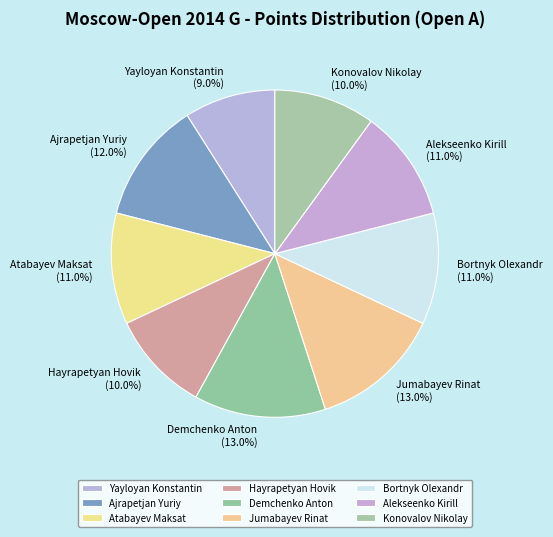

To the nearest percent, what portion does Ajrapetjan Yuriy represent?

12%